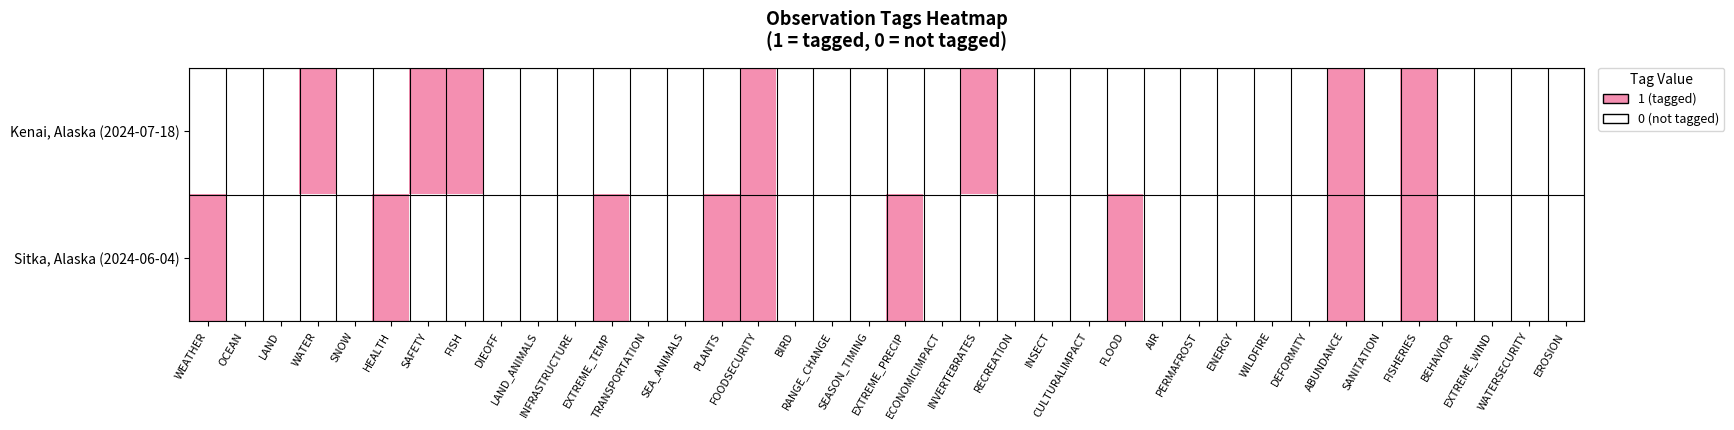

Reading left to right, what are all the values shown in this chart?

Kenai, Alaska (2024-07-18): WEATHER=0	OCEAN=0	LAND=0	WATER=1	SNOW=0	HEALTH=0	SAFETY=1	FISH=1	DIEOFF=0	LAND_ANIMALS=0	INFRASTRUCTURE=0	EXTREME_TEMP=0	TRANSPORTATION=0	SEA_ANIMALS=0	PLANTS=0	FOODSECURITY=1	BIRD=0	RANGE_CHANGE=0	SEASON_TIMING=0	EXTREME_PRECIP=0	ECONOMICIMPACT=0	INVERTEBRATES=1	RECREATION=0	INSECT=0	CULTURALIMPACT=0	FLOOD=0	AIR=0	PERMAFROST=0	ENERGY=0	WILDFIRE=0	DEFORMITY=0	ABUNDANCE=1	SANITATION=0	FISHERIES=1	BEHAVIOR=0	EXTREME_WIND=0	WATERSECURITY=0	EROSION=0
Sitka, Alaska (2024-06-04): WEATHER=1	OCEAN=0	LAND=0	WATER=0	SNOW=0	HEALTH=1	SAFETY=0	FISH=0	DIEOFF=0	LAND_ANIMALS=0	INFRASTRUCTURE=0	EXTREME_TEMP=1	TRANSPORTATION=0	SEA_ANIMALS=0	PLANTS=1	FOODSECURITY=1	BIRD=0	RANGE_CHANGE=0	SEASON_TIMING=0	EXTREME_PRECIP=1	ECONOMICIMPACT=0	INVERTEBRATES=0	RECREATION=0	INSECT=0	CULTURALIMPACT=0	FLOOD=1	AIR=0	PERMAFROST=0	ENERGY=0	WILDFIRE=0	DEFORMITY=0	ABUNDANCE=1	SANITATION=0	FISHERIES=1	BEHAVIOR=0	EXTREME_WIND=0	WATERSECURITY=0	EROSION=0